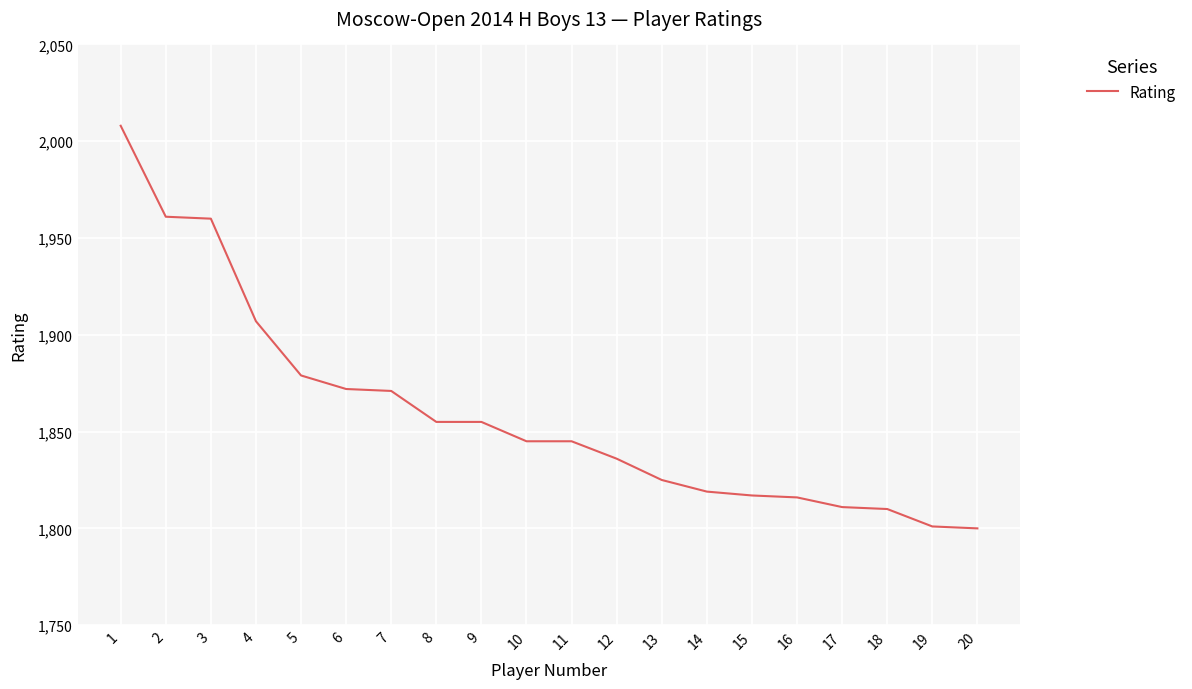

What is the difference between the values at 11 and 18?

35